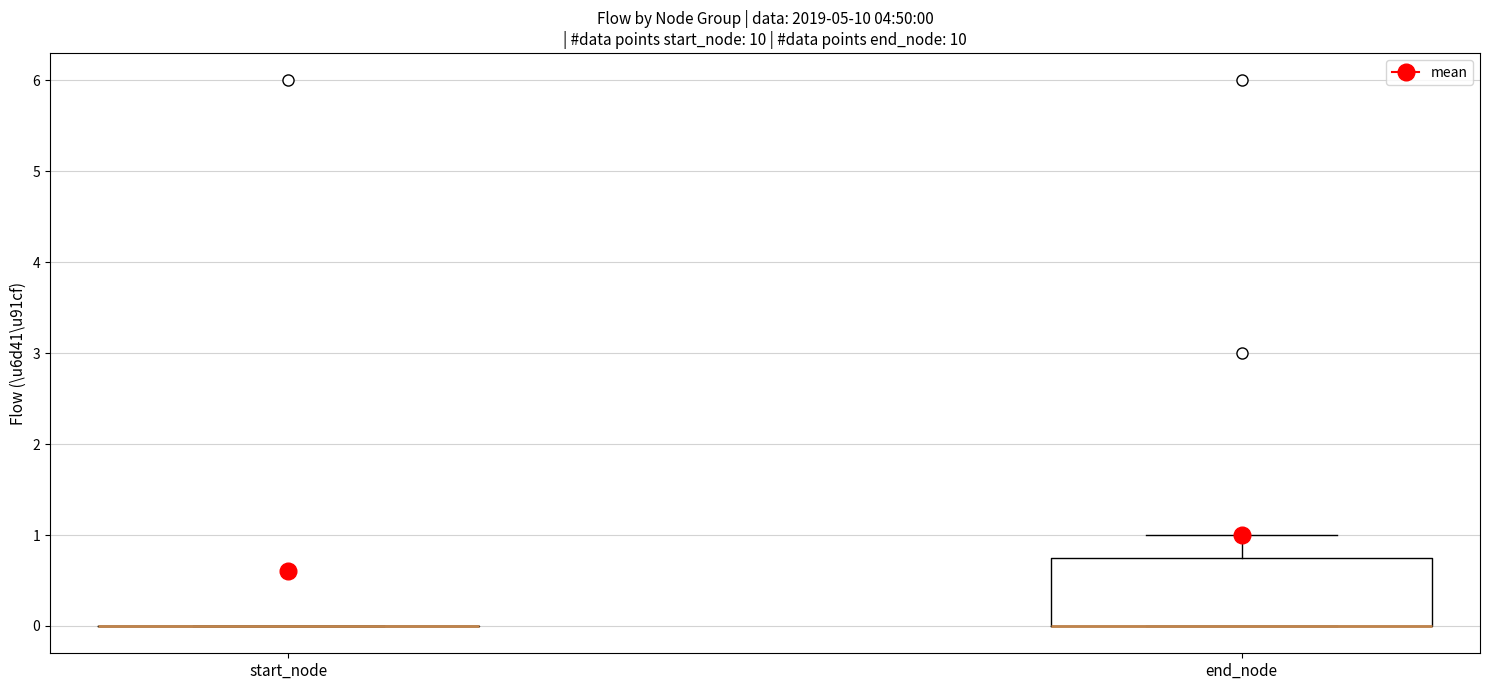

Comparing the boxes themselves (not the whiskers), which one is the tallest?

end_node